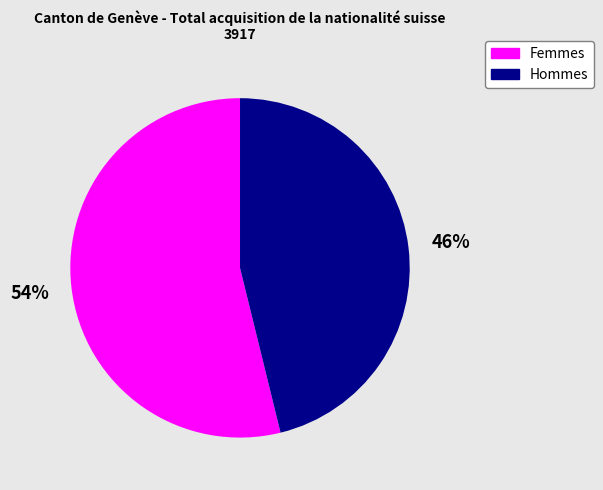

How many segments does this pie chart have?

2